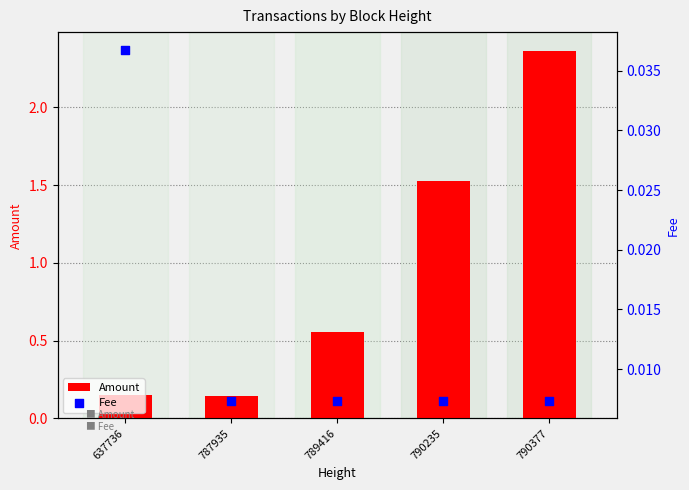

Which series contains the highest Y value?

Amount